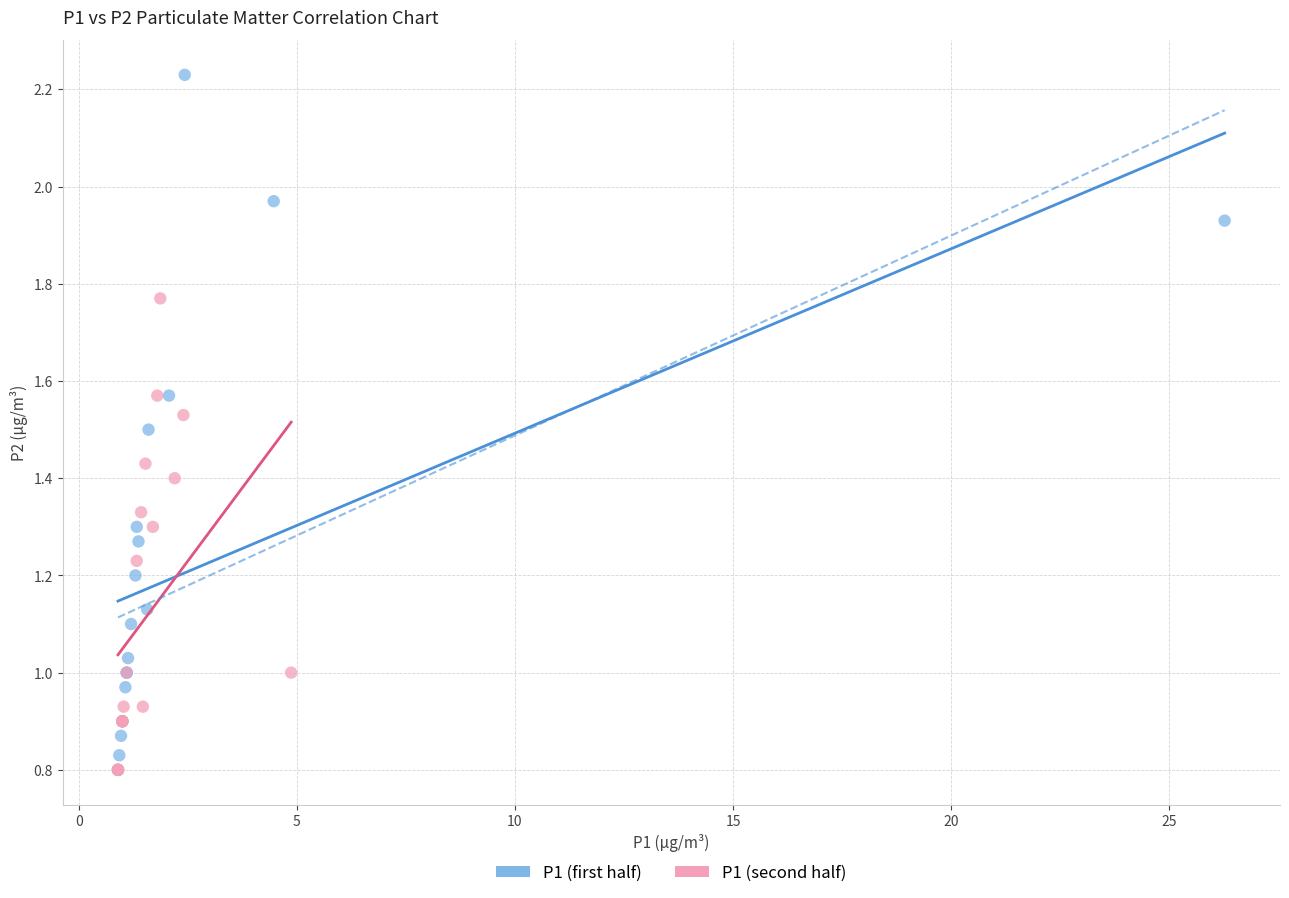

Which series contains the highest Y value?

P1 (first half)